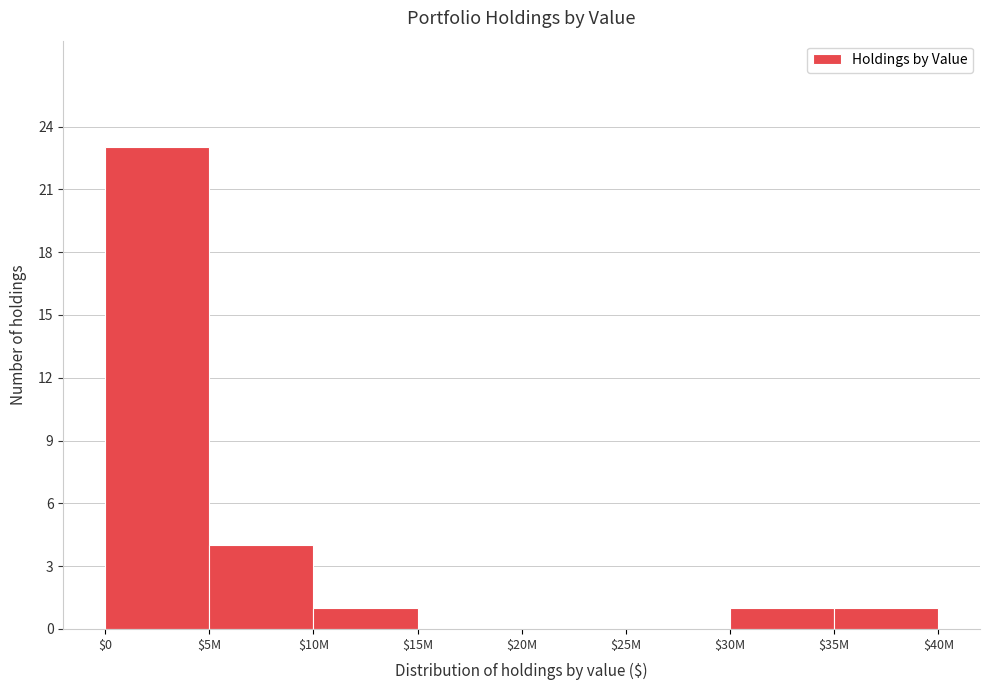

What is the sum of all values?

30